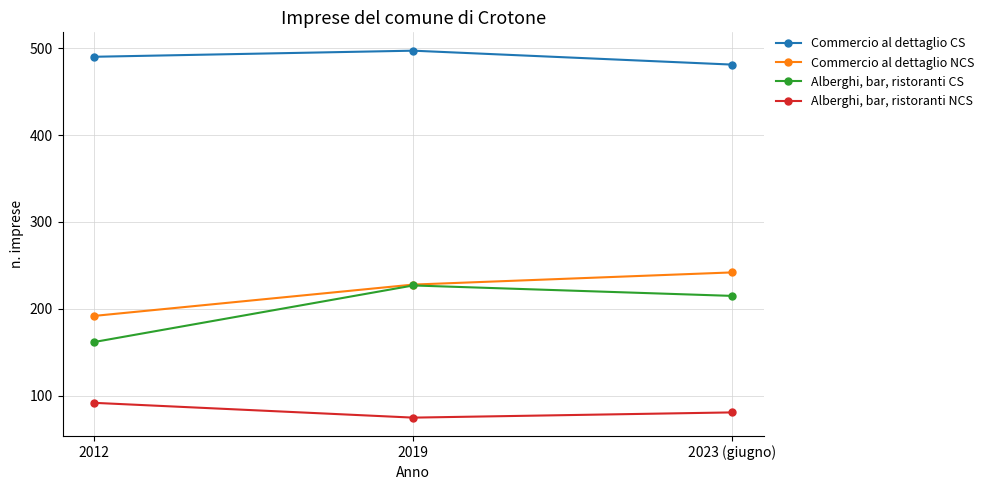

What is the spread (max minus min) of values at 2012?

398